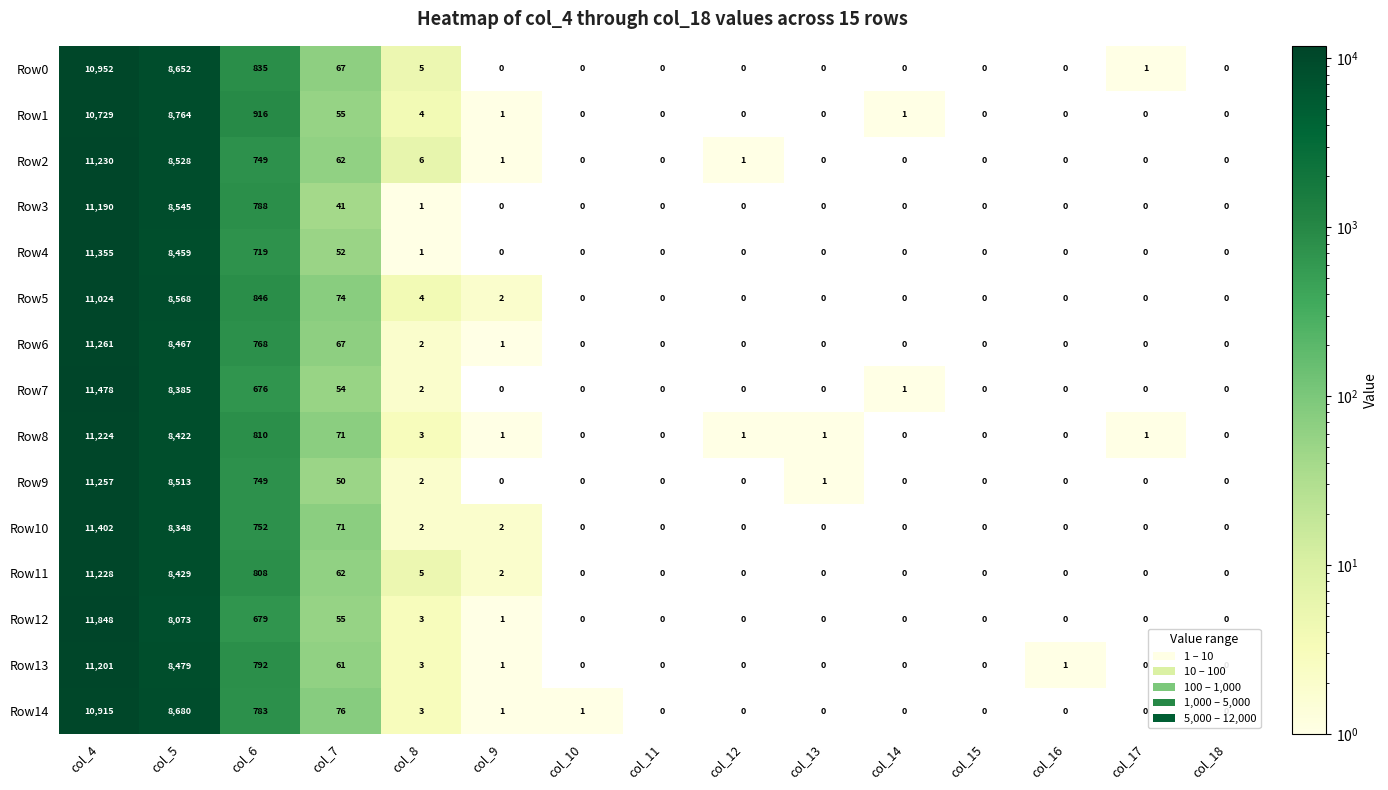

What is the sum of the Row10 values at col_7 and col_10?

71